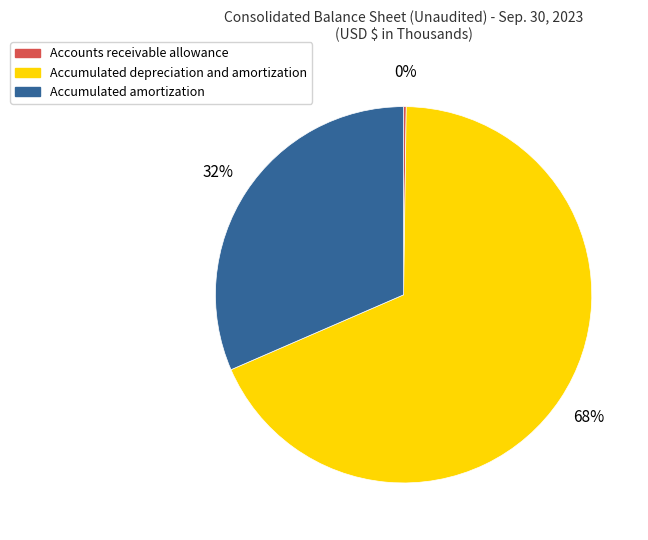

Between Accumulated depreciation and amortization and Accumulated amortization, which is larger?

Accumulated depreciation and amortization